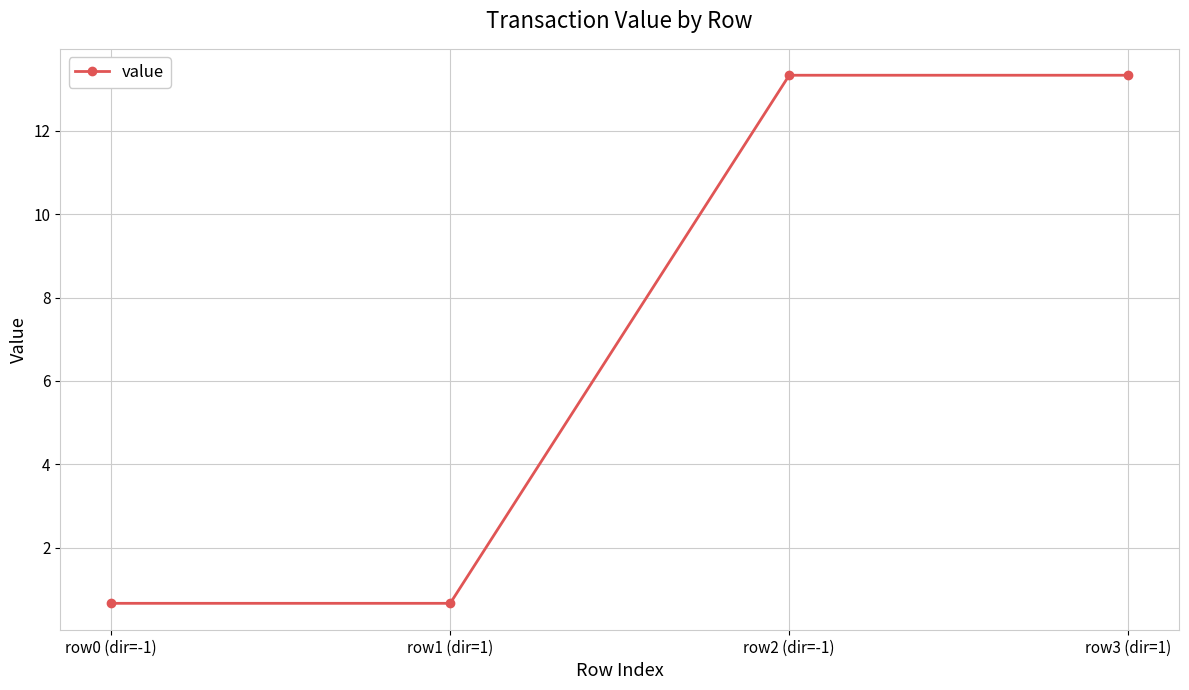

How many lines are shown in the chart?

1